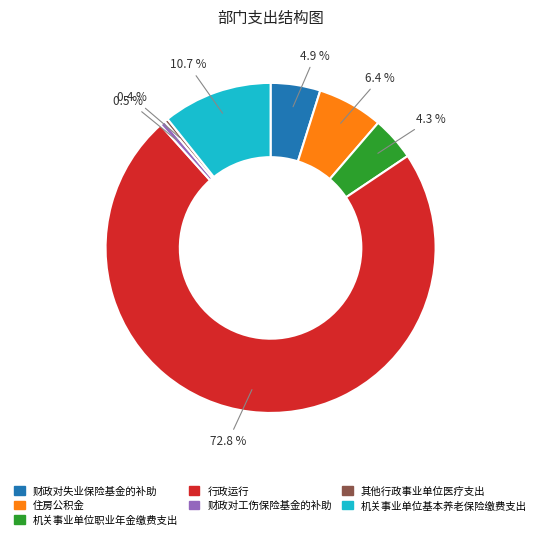

To the nearest percent, what percentage of the pie is 机关事业单位基本养老保险缴费支出?

11%